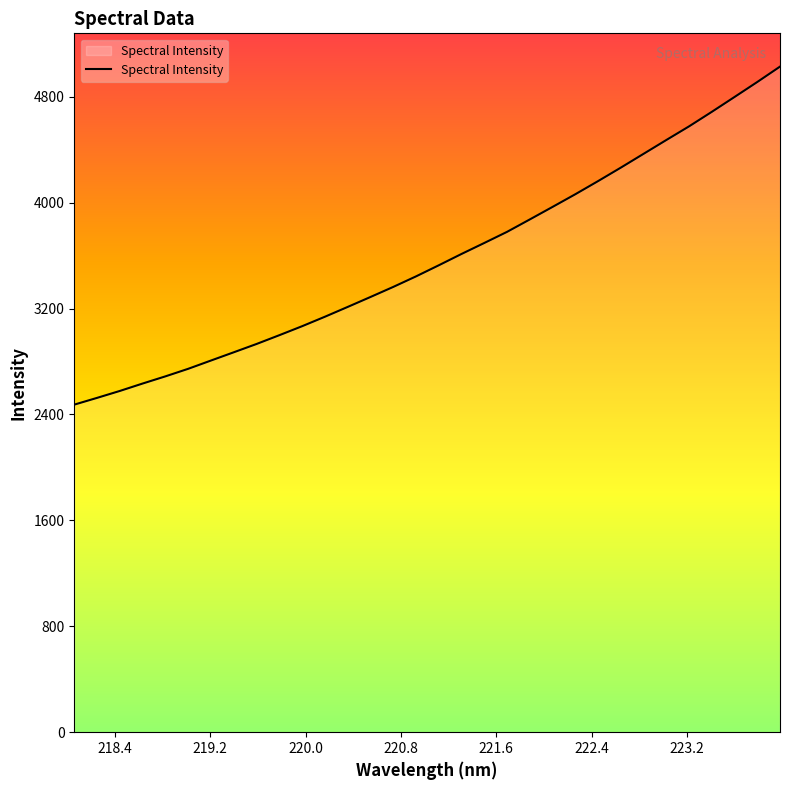

True or false: there are more than 0 points higher than both neighbors.

False